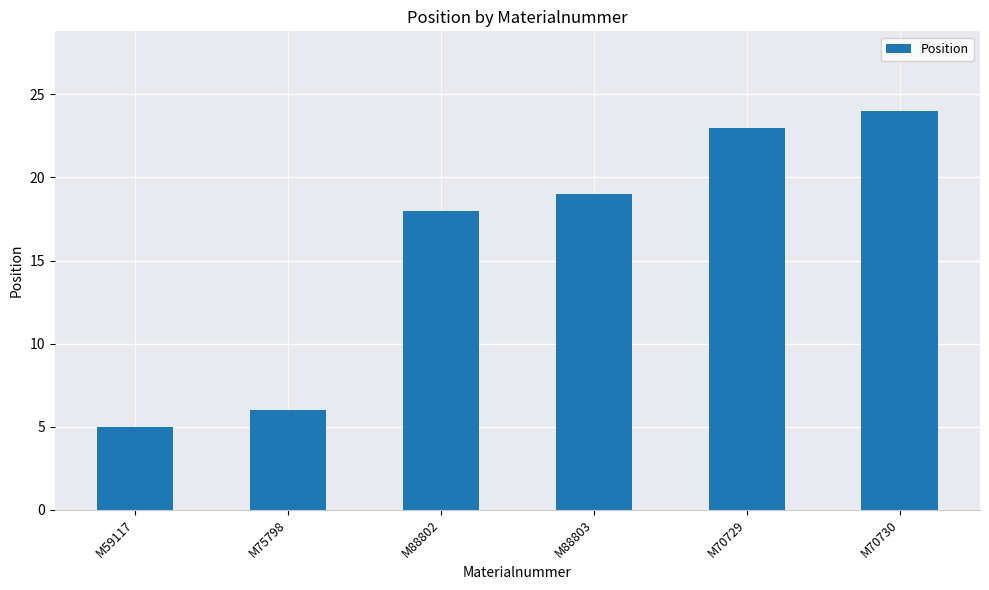

The value at M88803 is 31. True or false?

False